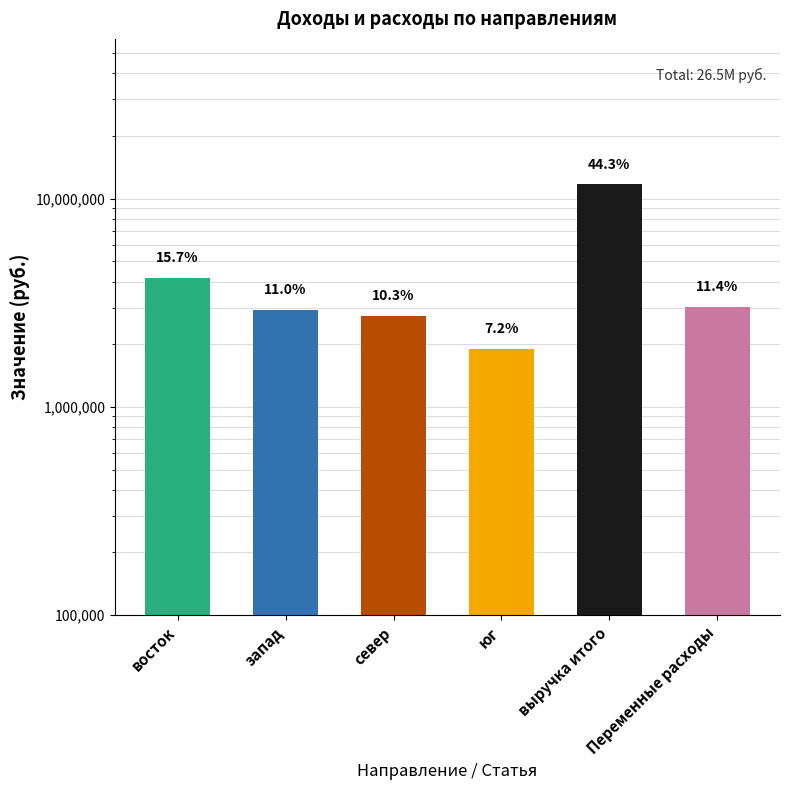

Reading right to left, list all the values displayed in this chart.

3022784.4	11715238.9	1896466.9	2737051.0	2917115.7	4164605.2